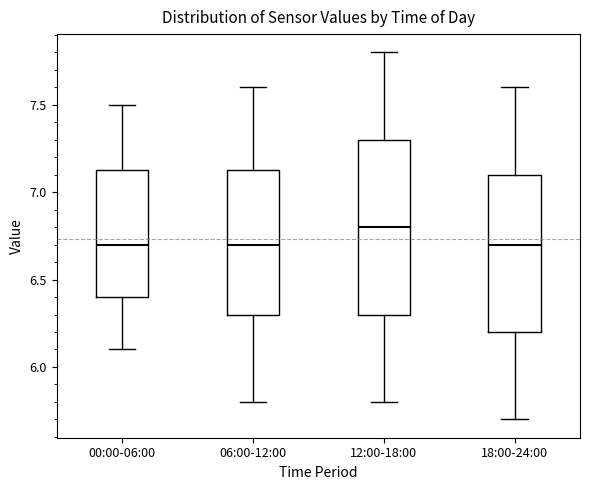

Reading left to right, transcribe this box plot: for each box, give where its median line is, the range the box spans, and where its two whiskers end, as read against the y-axis. The values are not printed on the chart, so give them approximately, as read against the axis.

00:00-06:00: median 6.70, box 6.40 to 7.15, whiskers 6.10 to 7.50
06:00-12:00: median 6.70, box 6.30 to 7.15, whiskers 5.80 to 7.60
12:00-18:00: median 6.80, box 6.30 to 7.30, whiskers 5.80 to 7.80
18:00-24:00: median 6.70, box 6.20 to 7.10, whiskers 5.70 to 7.60